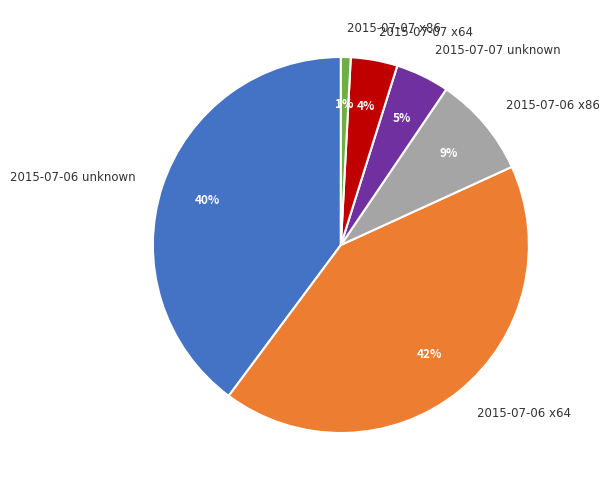

To the nearest percent, what is the average slice percentage?

17%